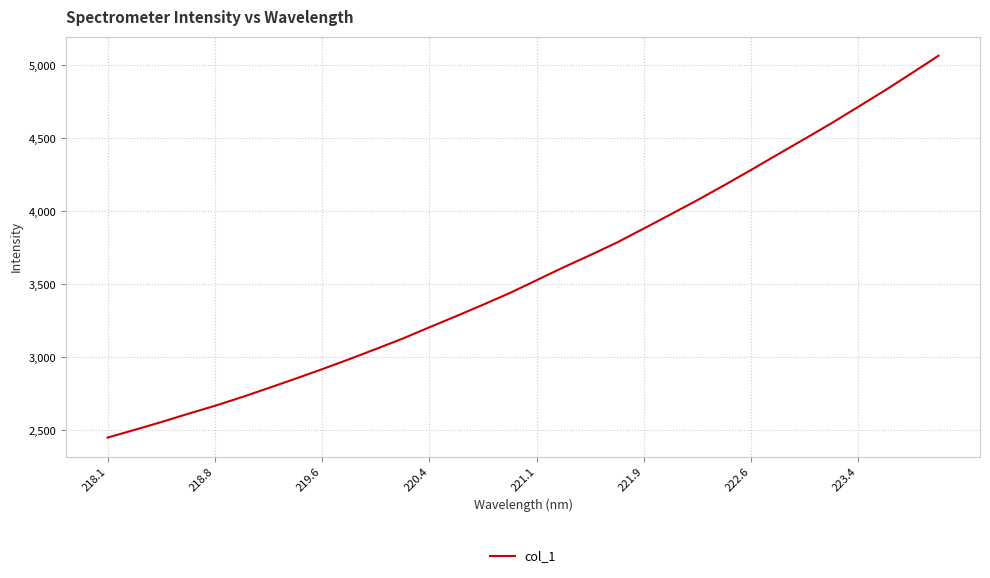

What is the smallest value displayed?

2450.8